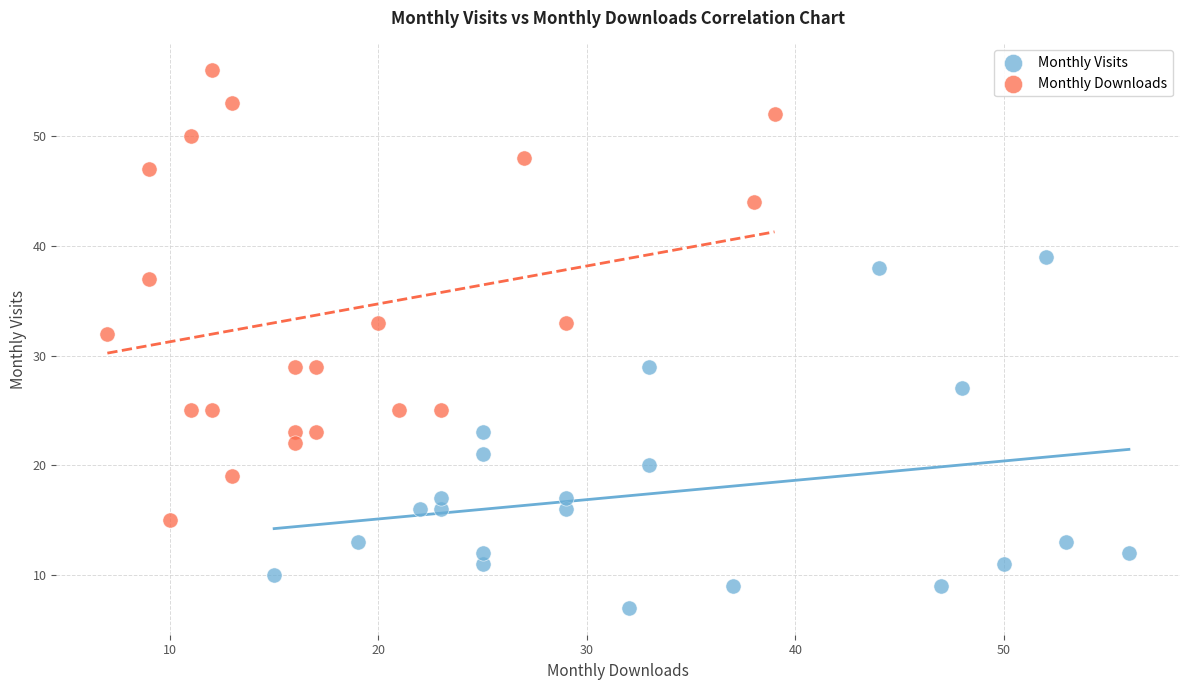

What are all the series names shown in the legend?

Monthly Visits, Monthly Downloads